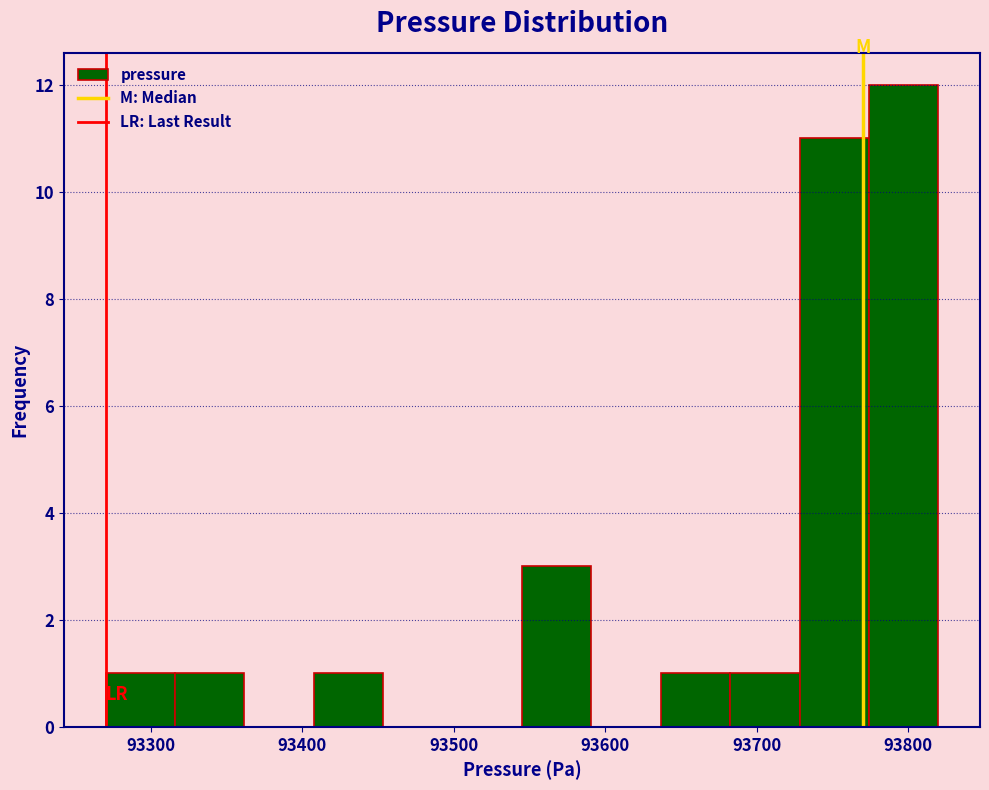

Reading left to right, transcribe this chart: for each bar, give the range it covers on the x-axis and its height. Neither the bar edges nor the heights are printed on the chart, so give them approximately, as read against the axes.

93270 to 93320: 1
93320 to 93360: 1
93360 to 93410: 0
93410 to 93450: 1
93450 to 93500: 0
93500 to 93550: 0
93550 to 93590: 3
93590 to 93640: 0
93640 to 93680: 1
93680 to 93730: 1
93730 to 93770: 11
93770 to 93820: 12